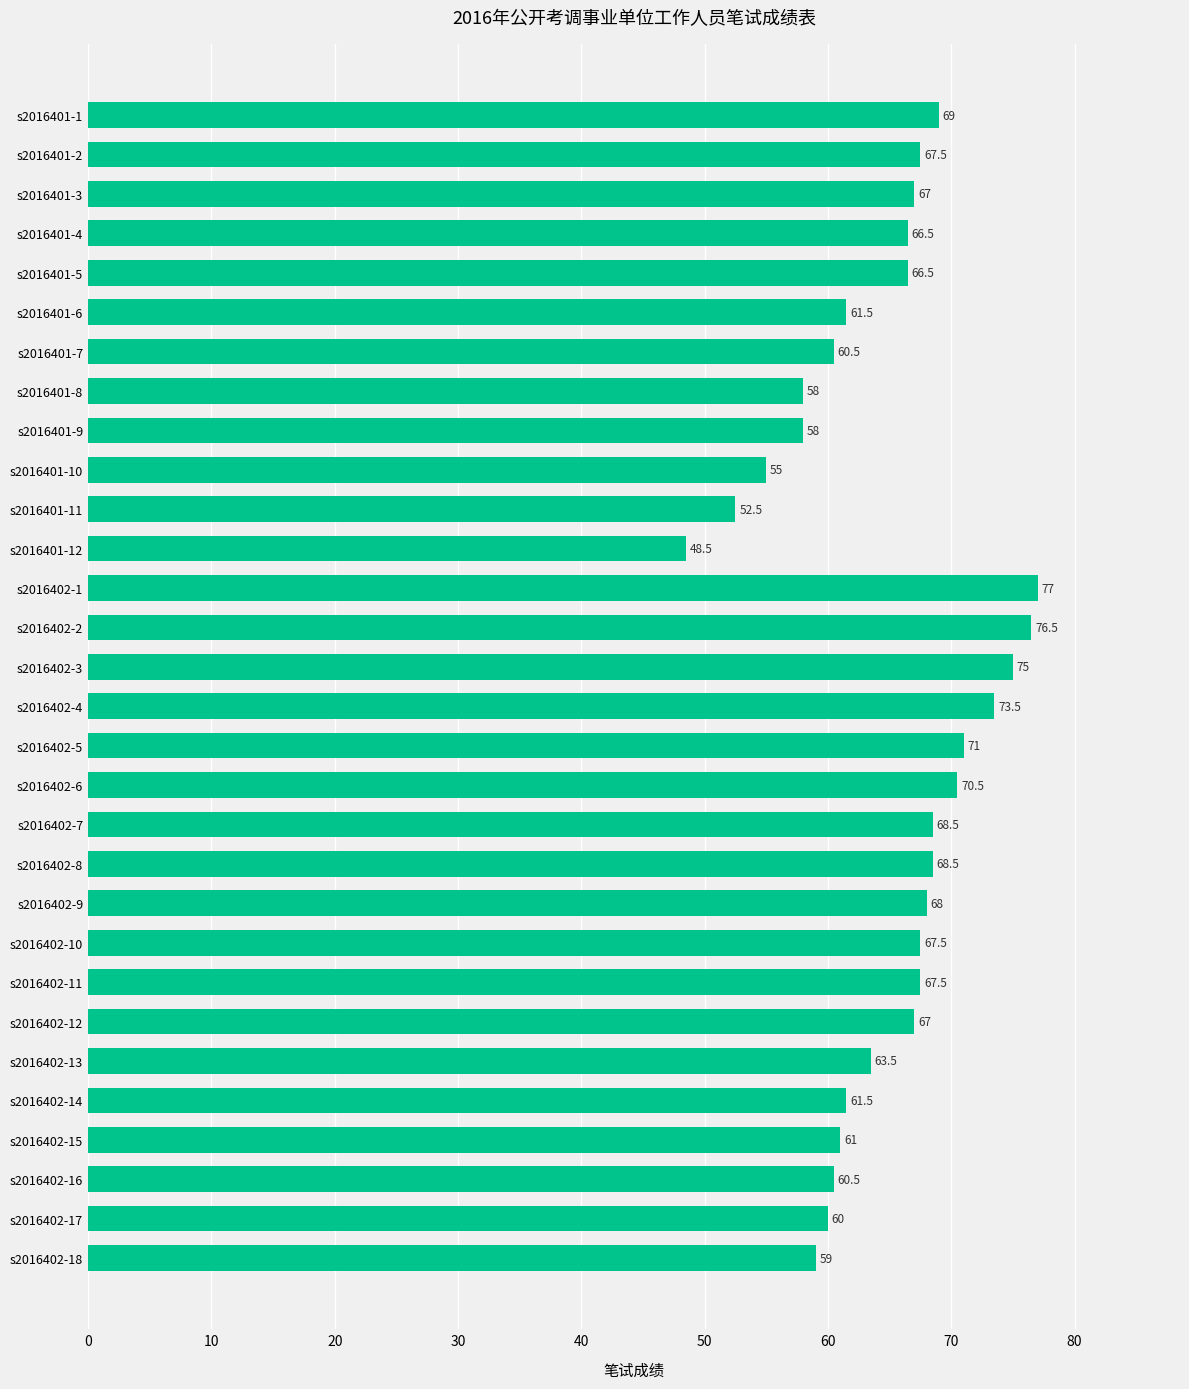

Approximately how many times larger is the value at s2016401-12 compared to s2016402-17?

0.8